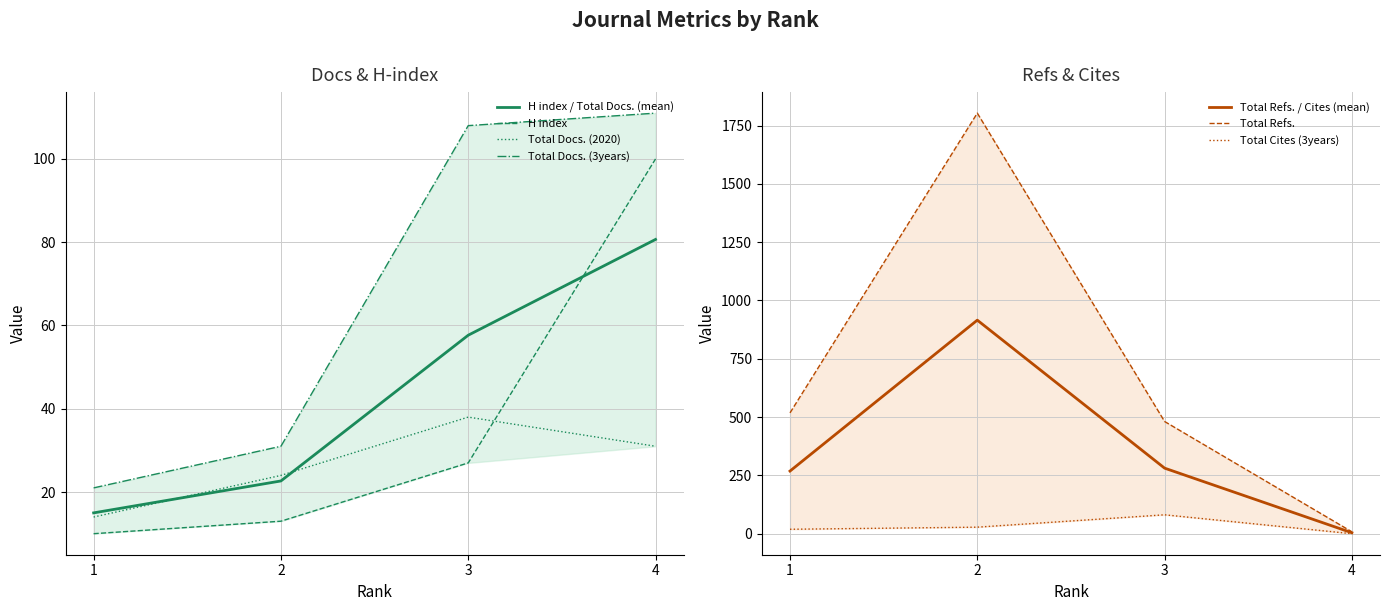

True or false: Total Docs. (3years) has more than 0 points higher than both neighbors.

False